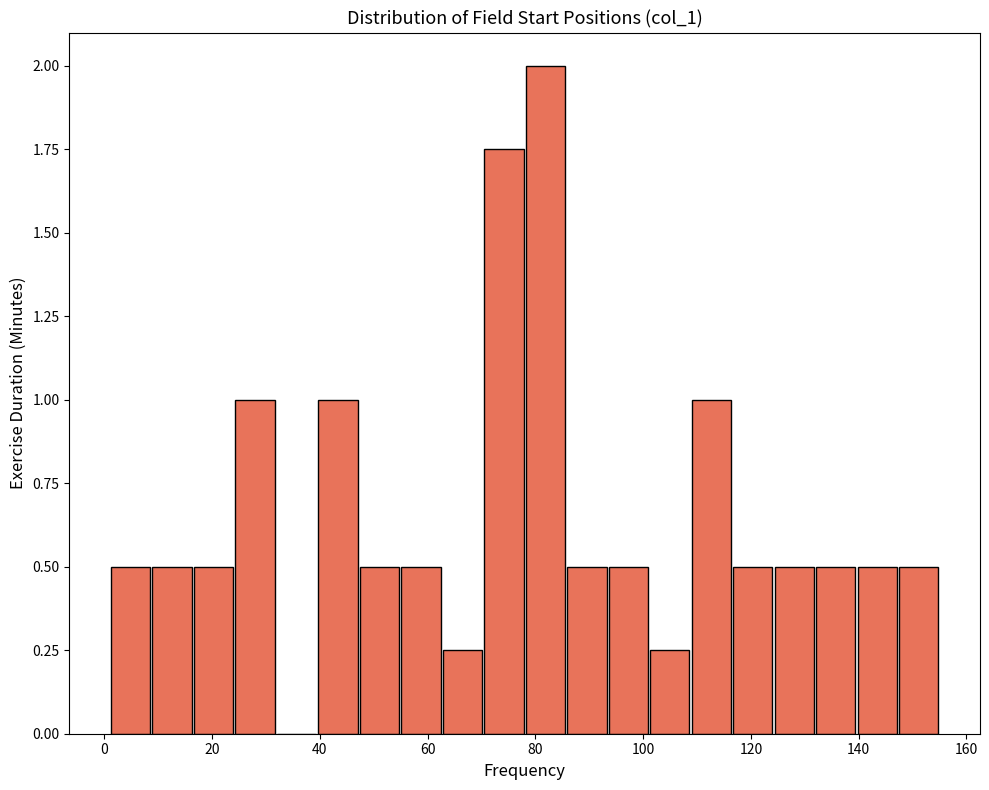

Around what value on the x-axis is the tallest bar? Give the approximate position of its centre, as read against the axis.

82